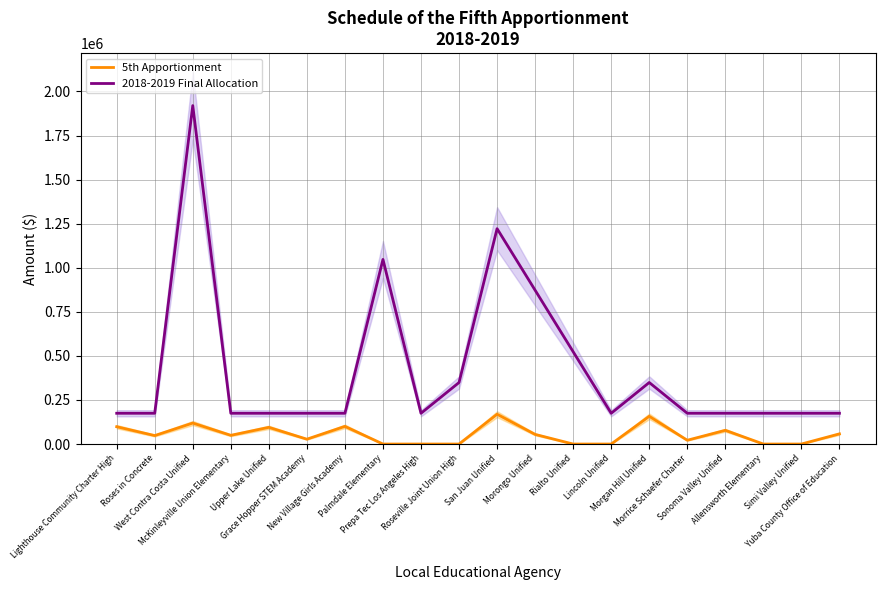

What is the total value across all series at Palmdale Elementary?

1047267